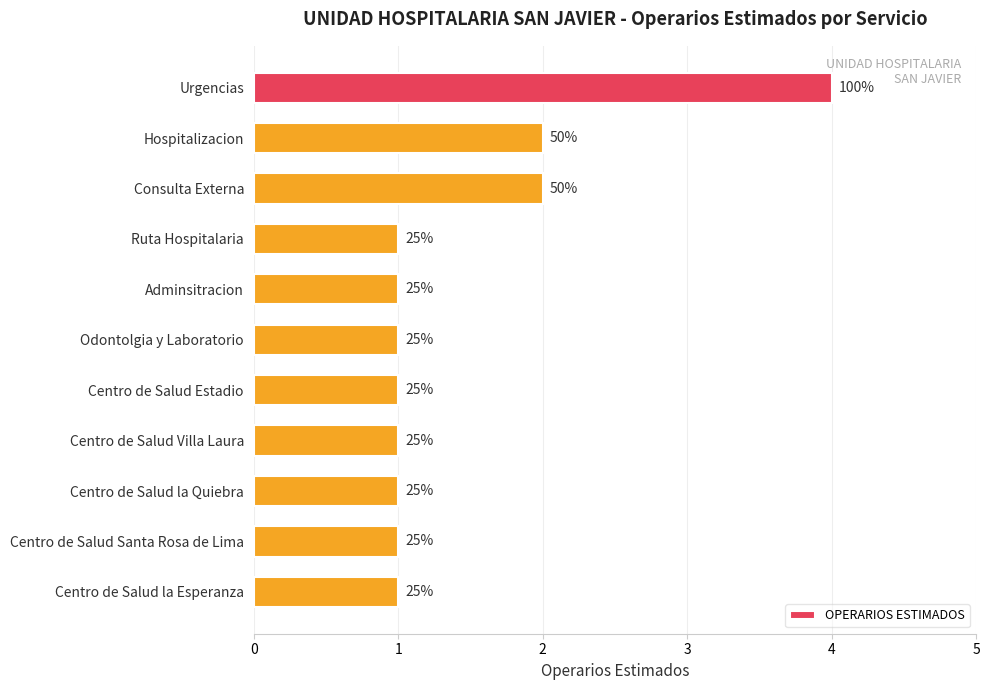

What is the maximum value shown in the chart?

4